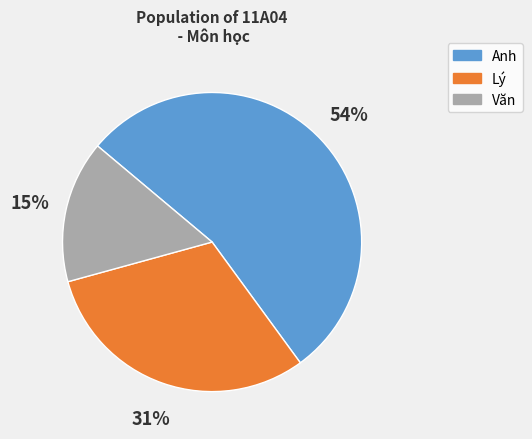

To the nearest percent, what is the average slice percentage?

33%